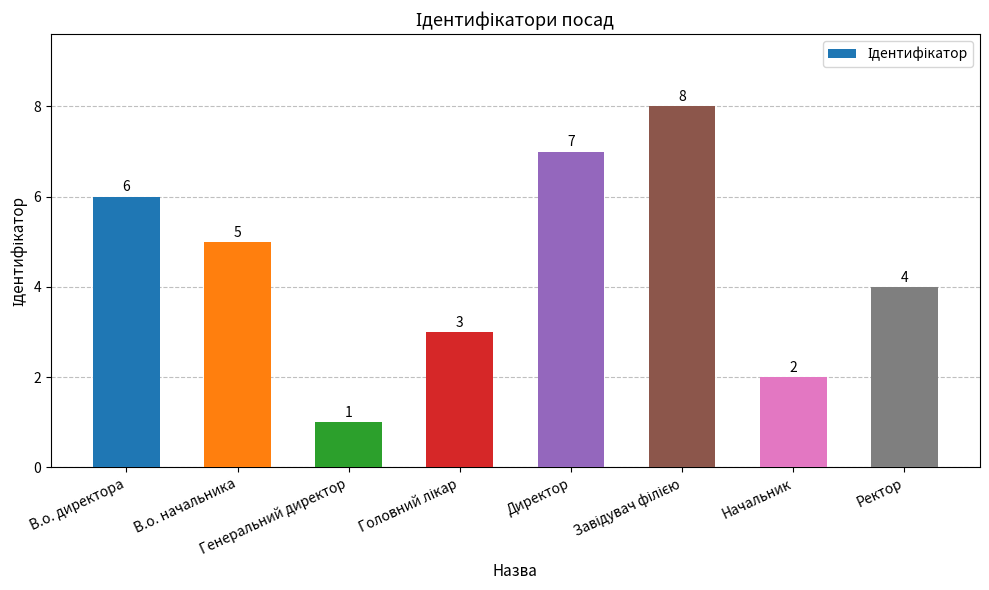

What is the value of the 2nd bar from the left?

5